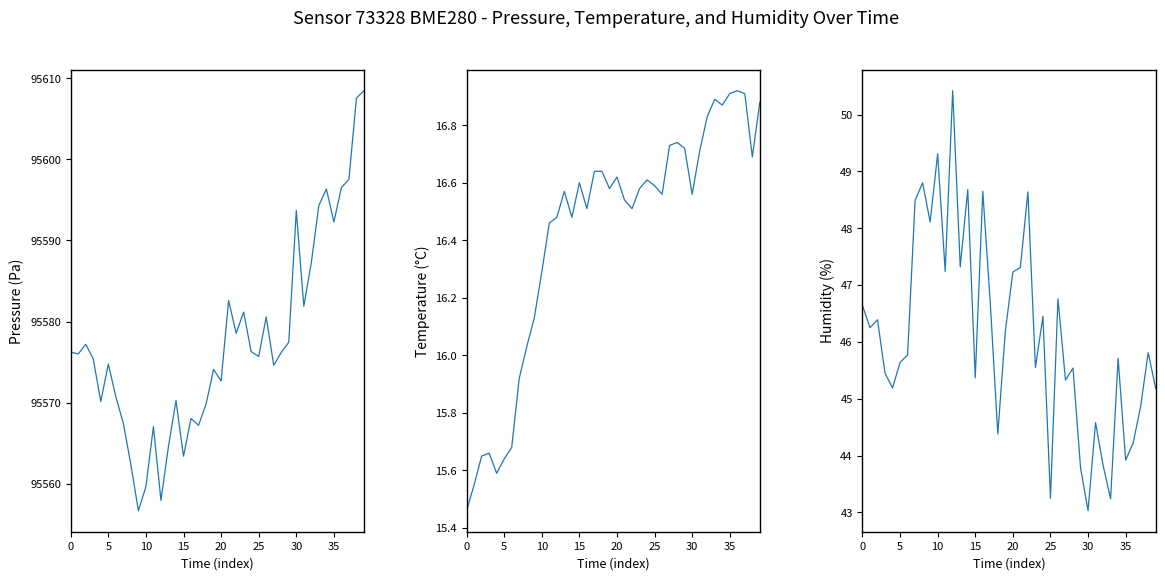

Is it true that humidity equals 21.0 at 30?

False